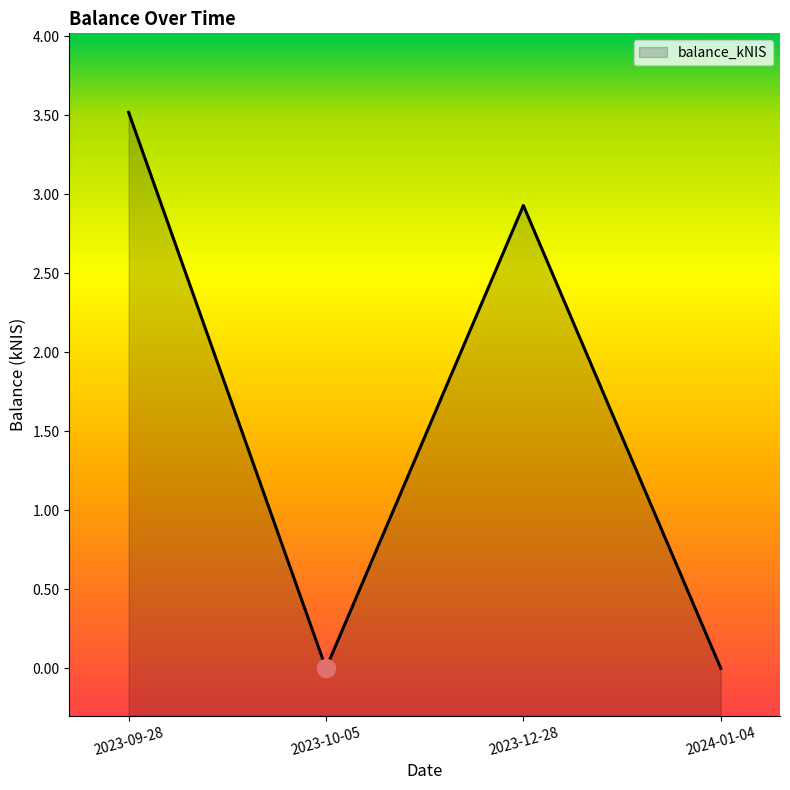

At which label does the data first exceed 2?

2023-09-28